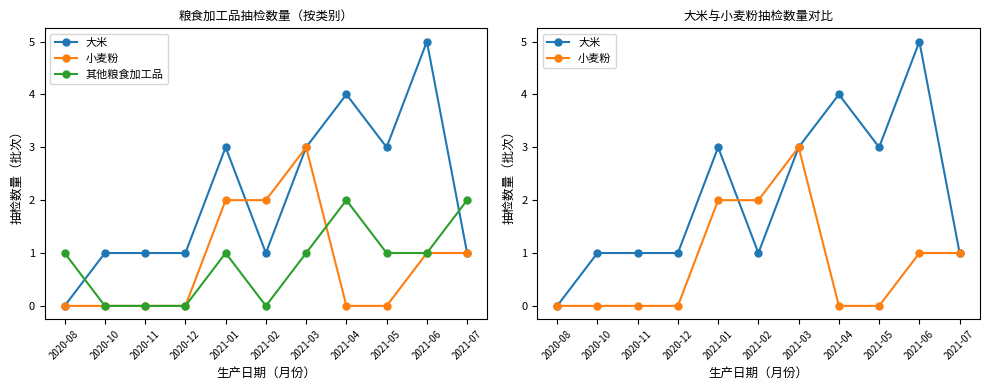

Reading left to right, transcribe all the data shown in this chart.

大米: 2020-08=0	2020-10=1	2020-11=1	2020-12=1	2021-01=3	2021-02=1	2021-03=3	2021-04=4	2021-05=3	2021-06=5	2021-07=1
小麦粉: 2020-08=0	2020-10=0	2020-11=0	2020-12=0	2021-01=2	2021-02=2	2021-03=3	2021-04=0	2021-05=0	2021-06=1	2021-07=1
其他粮食加工品: 2020-08=1	2020-10=0	2020-11=0	2020-12=0	2021-01=1	2021-02=0	2021-03=1	2021-04=2	2021-05=1	2021-06=1	2021-07=2